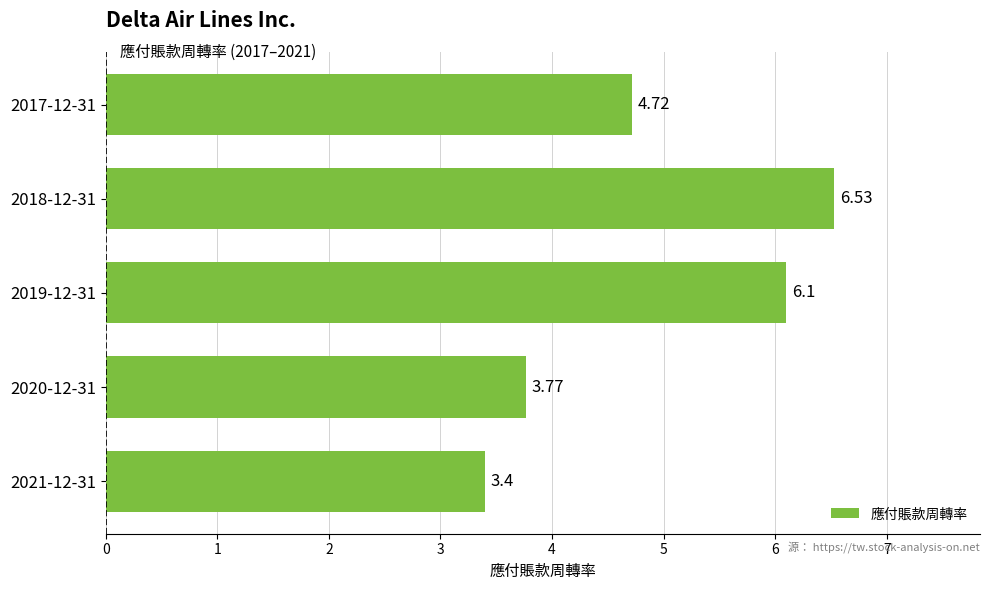

How many data points are less than 4?

2